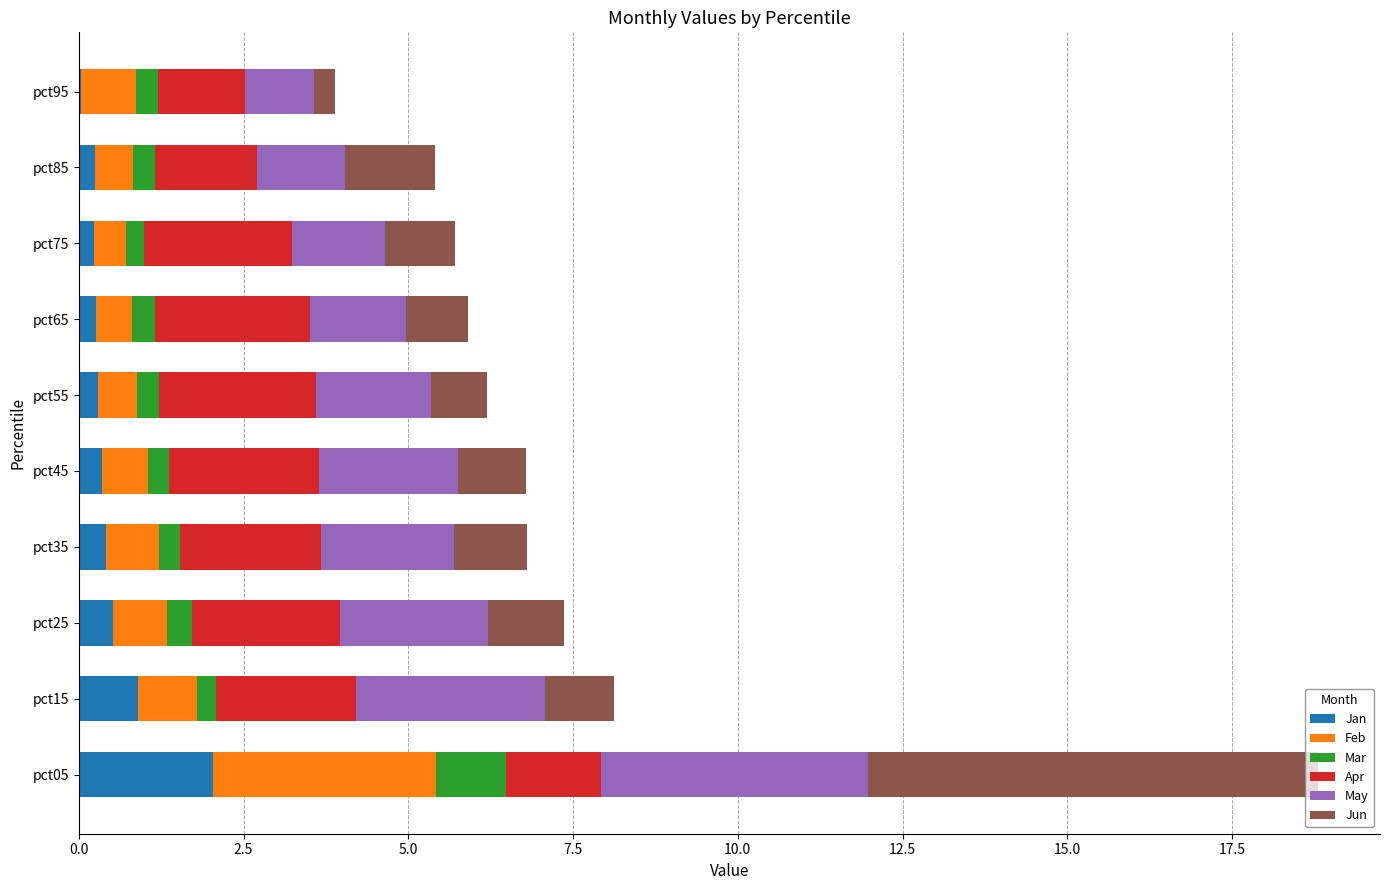

At which category is the sum across all series the highest?

pct05